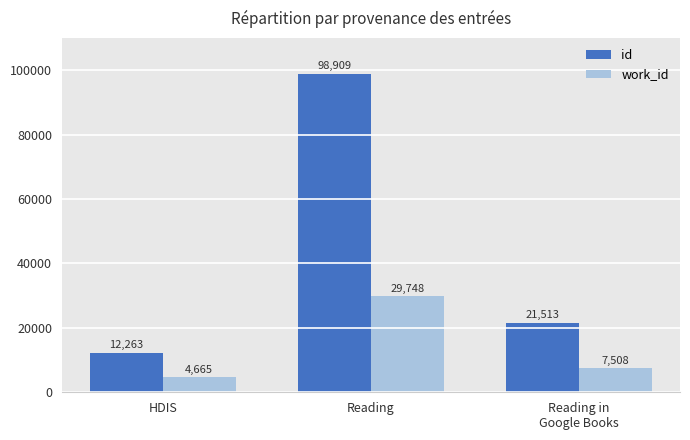

The id series shows 21513 at Reading in
Google Books. True or false?

True